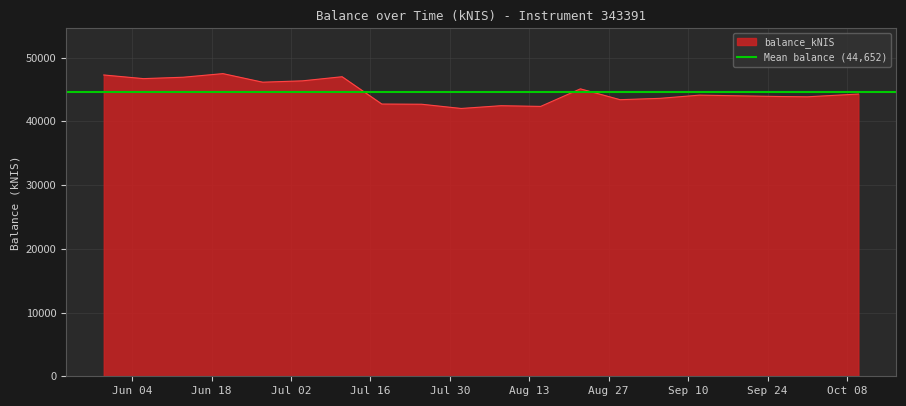

List the labels in order of value, smallest first.

2024-08-01, 2024-08-15, 2024-08-08, 2024-07-25, 2024-07-18, 2024-08-29, 2024-09-05, 2024-10-01, 2024-09-26, 2024-09-12, 2024-10-10, 2024-08-22, 2024-06-27, 2024-07-04, 2024-06-06, 2024-06-13, 2024-07-11, 2024-05-30, 2024-06-20